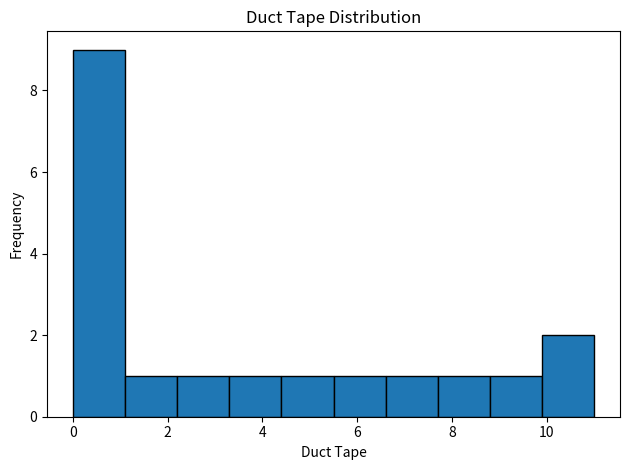

How tall is the bar that spans 1.1 to 2.2 on the x-axis? Neither the bar edges nor the heights are printed on the chart, so give them approximately, as read against the axes.

1